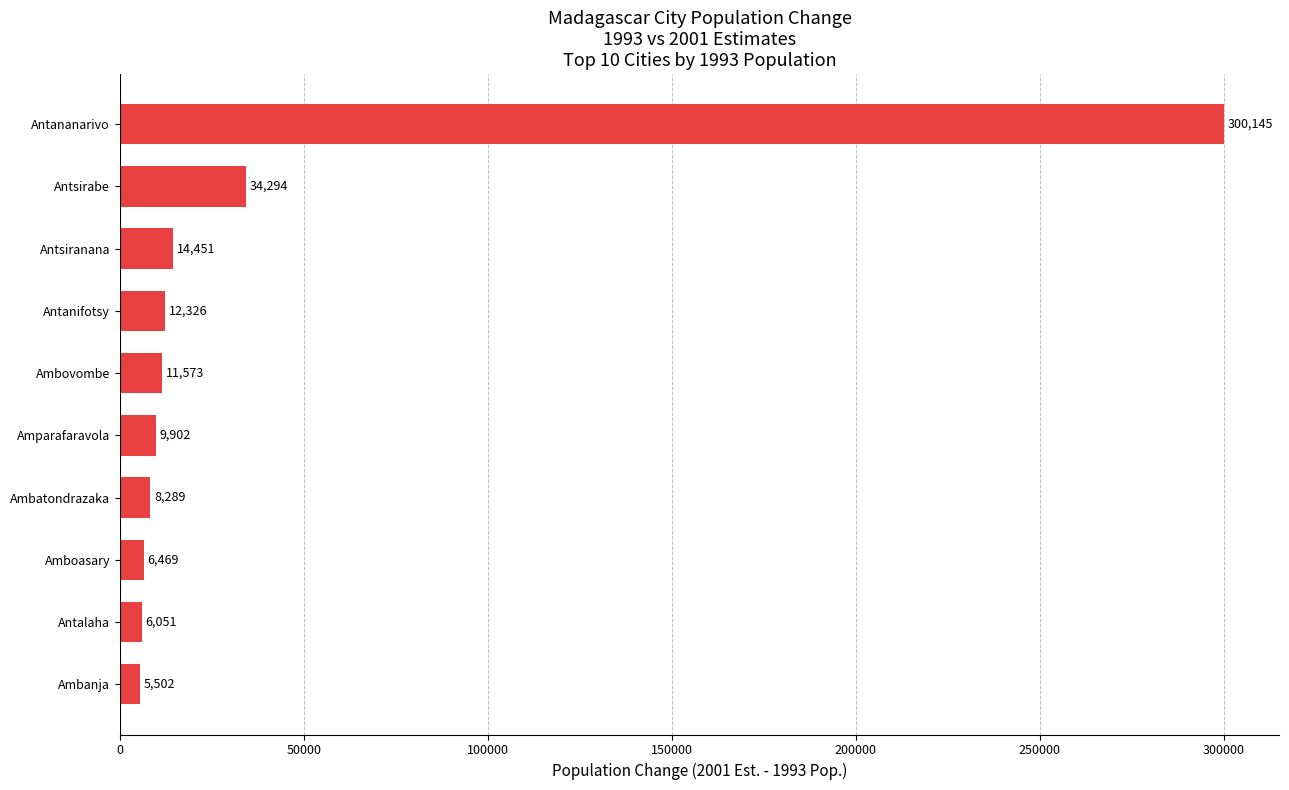

The value at Antsirabe is 34294. True or false?

True